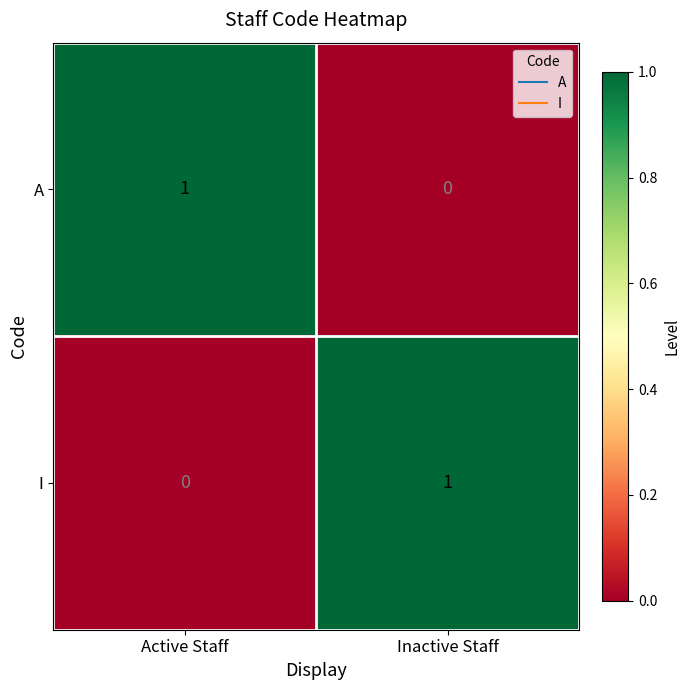

The A series shows 1 at Active Staff. True or false?

True